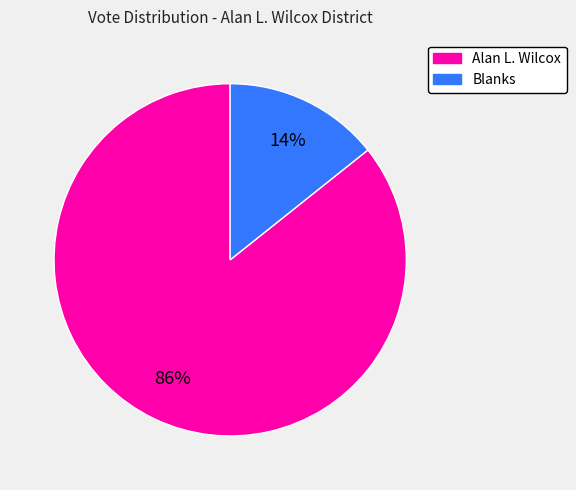

Does any single category account for the majority?

Yes